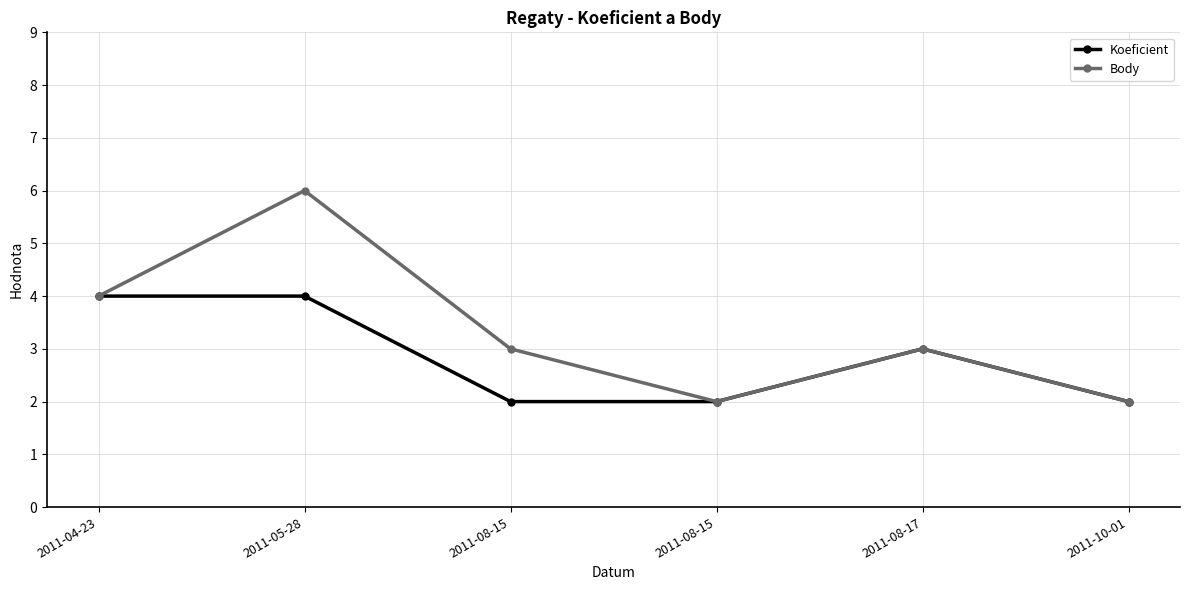

How many categories are shown in the chart?

6